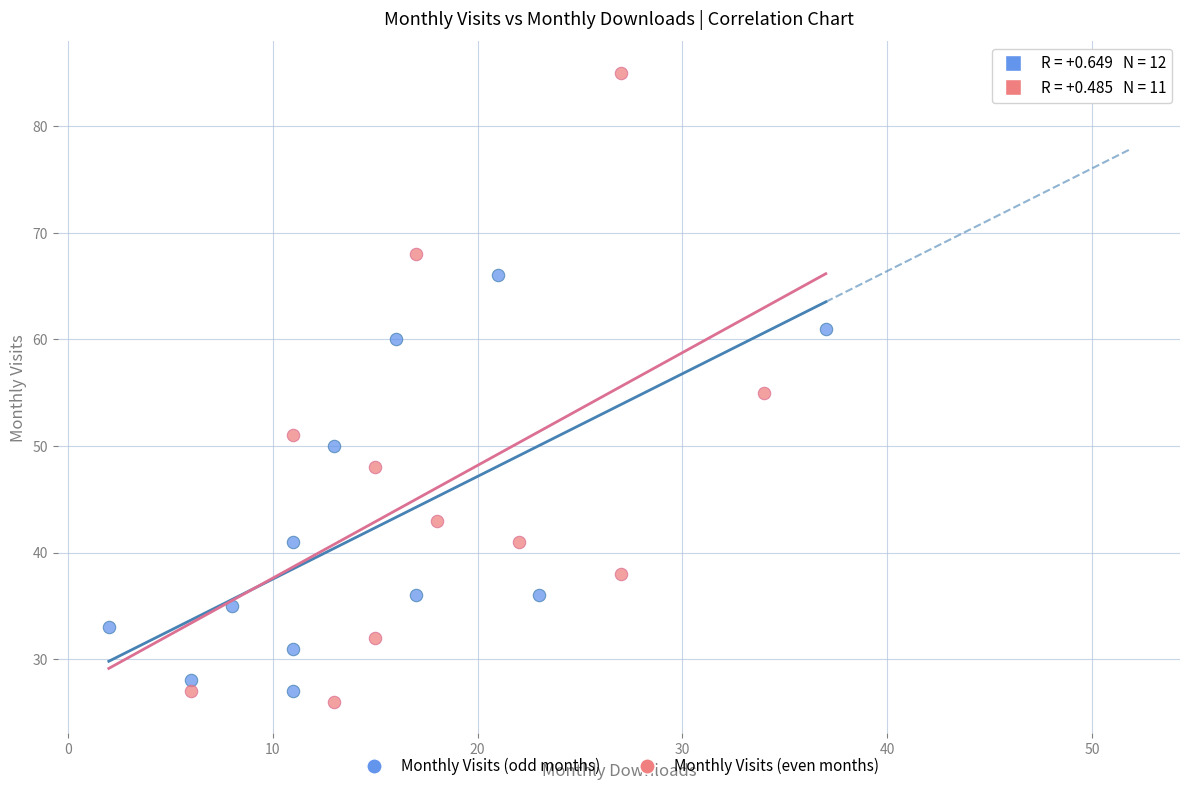

Which series reaches the minimum Y coordinate?

Monthly Visits (even months)